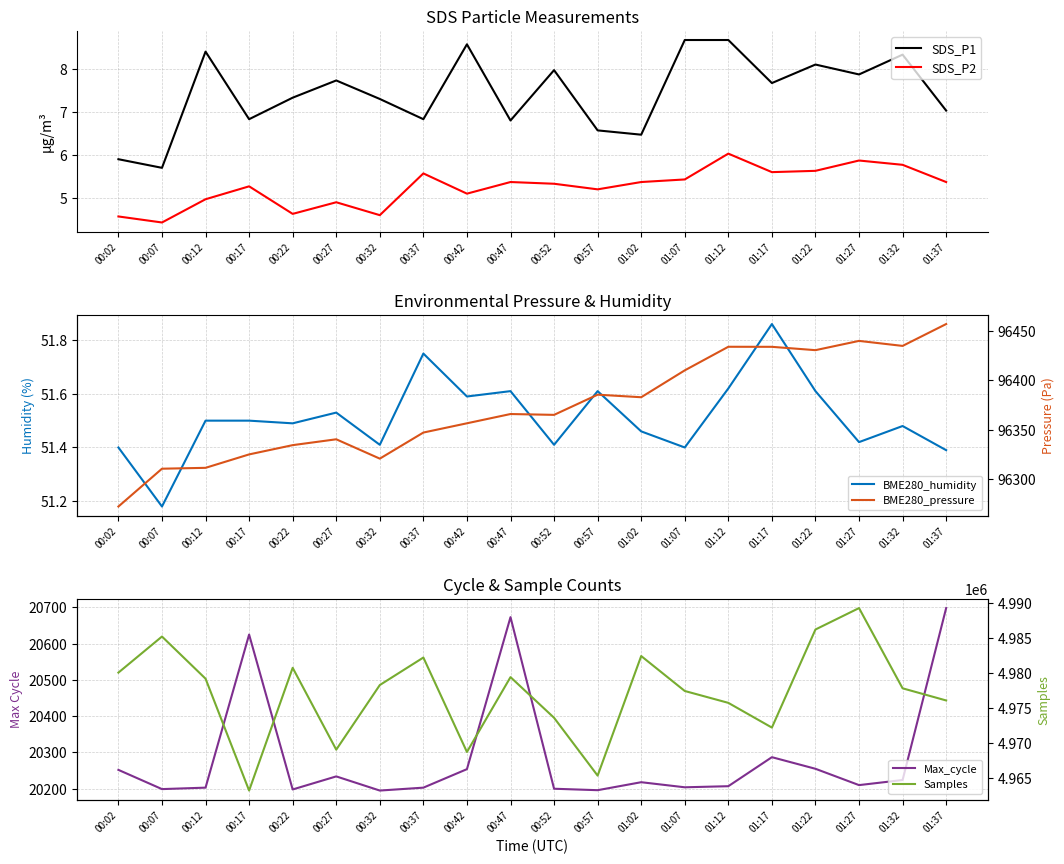

How many lines are shown in the chart?

6